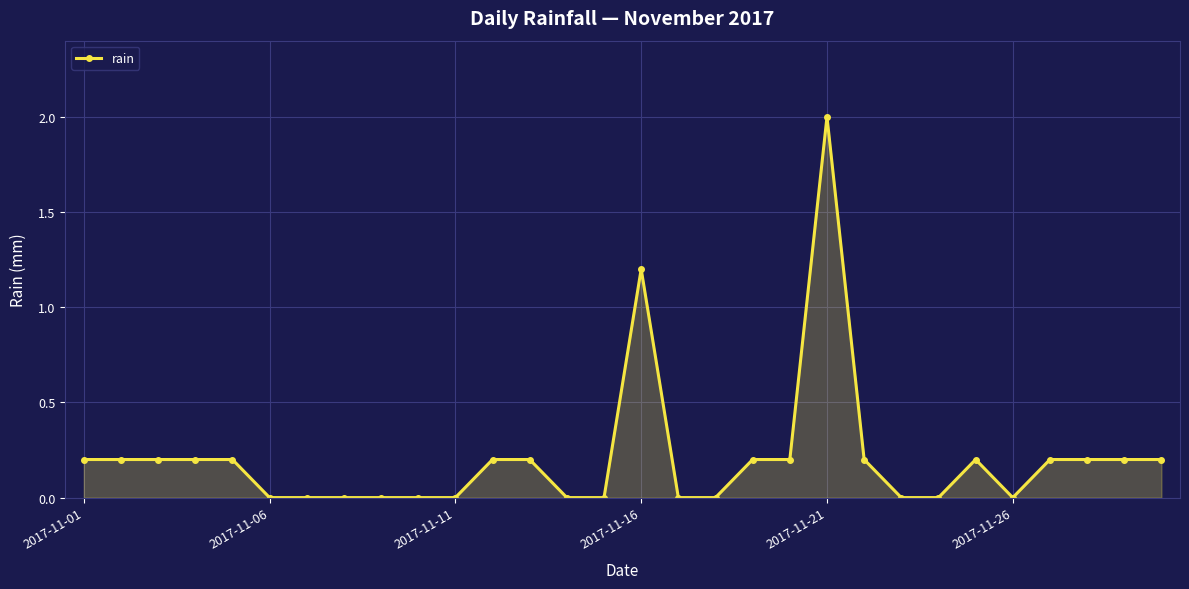

True or false: there are more than 2 points higher than both neighbors.

True